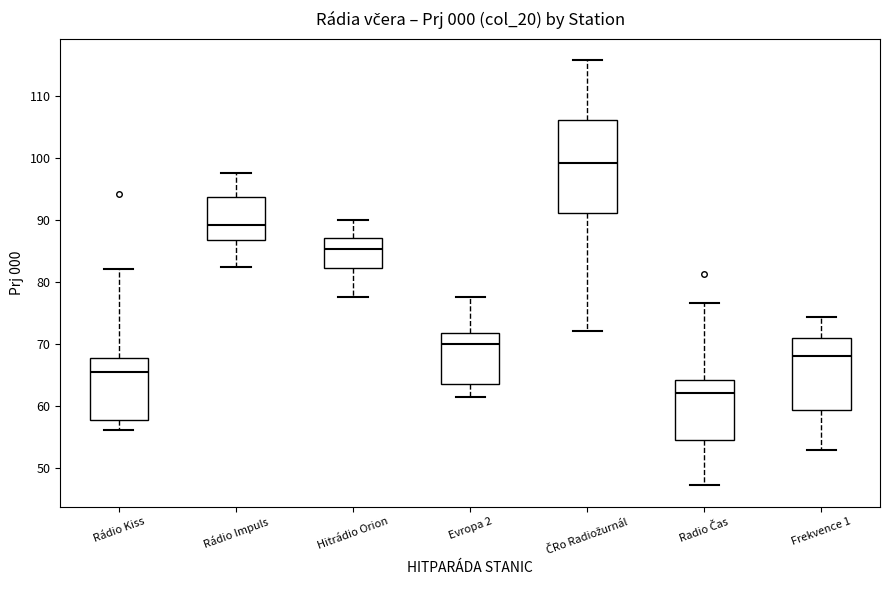

Reading left to right, transcribe this box plot: for each box, give where its median line is, the range the box spans, and where its two whiskers end, as read against the y-axis. The values are not printed on the chart, so give them approximately, as read against the axis.

Rádio Kiss: median 65, box 58 to 68, whiskers 56 to 82
Rádio Impuls: median 89, box 87 to 94, whiskers 82 to 98
Hitrádio Orion: median 85, box 82 to 87, whiskers 78 to 90
Evropa 2: median 70, box 64 to 72, whiskers 61 to 78
ČRo Radiožurnál: median 99, box 91 to 106, whiskers 72 to 116
Radio Čas: median 62, box 55 to 64, whiskers 47 to 77
Frekvence 1: median 68, box 59 to 71, whiskers 53 to 74